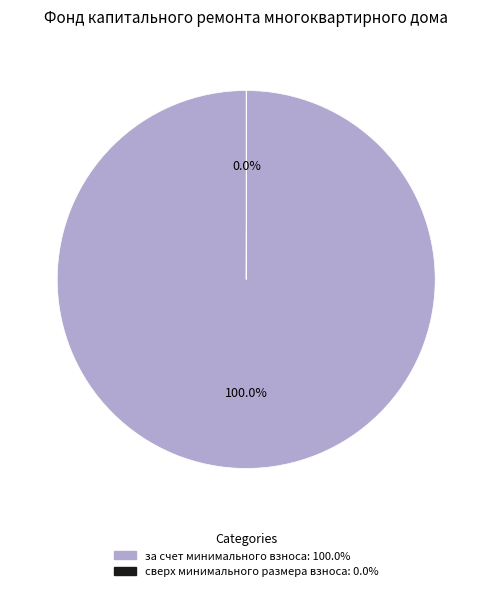

Which category accounts for the majority?

за счет минимального взноса